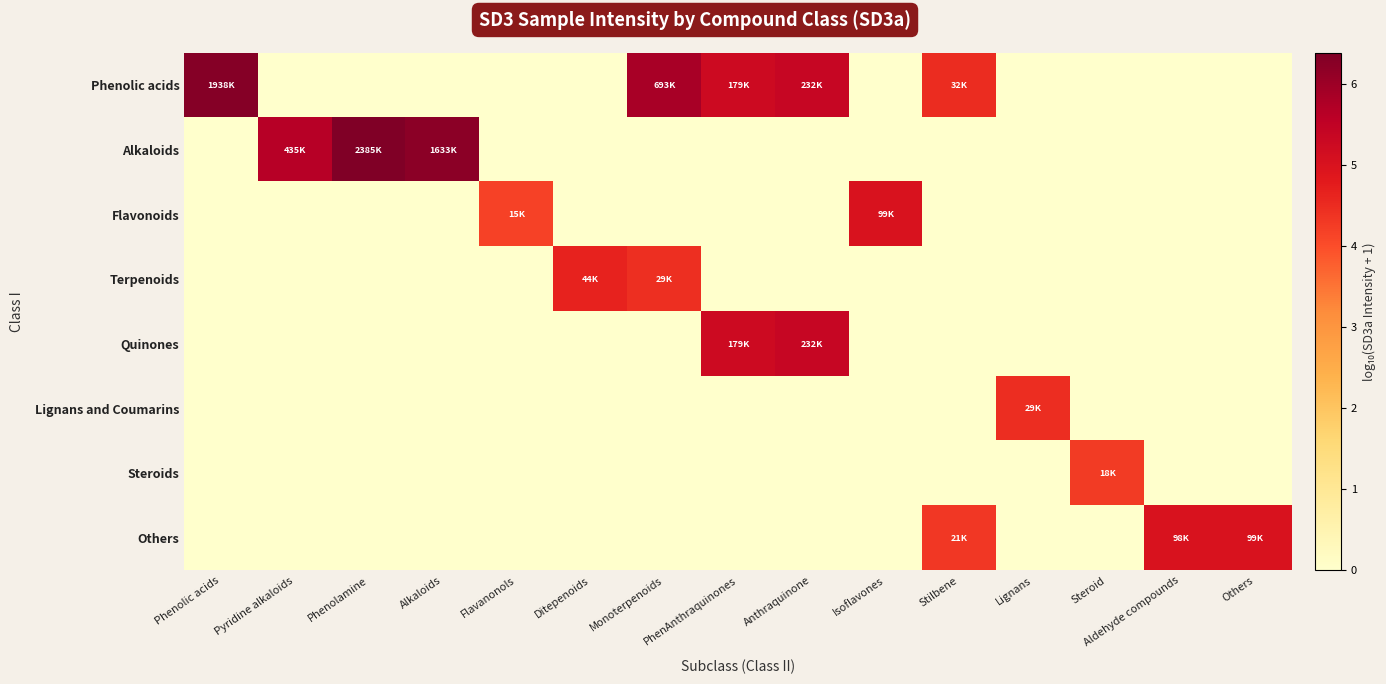

Reading right to left, what are all the values shown in this chart?

Phenolic acids: Others=0.0	Aldehyde compounds=0.0	Steroid=0.0	Lignans=0.0	Stilbene=4.5	Isoflavones=0.0	Anthraquinone=5.4	PhenAnthraquinones=5.3	Monoterpenoids=5.8	Ditepenoids=0.0	Flavanonols=0.0	Alkaloids=0.0	Phenolamine=0.0	Pyridine alkaloids=0.0	Phenolic acids=6.3
Alkaloids: Others=0.0	Aldehyde compounds=0.0	Steroid=0.0	Lignans=0.0	Stilbene=0.0	Isoflavones=0.0	Anthraquinone=0.0	PhenAnthraquinones=0.0	Monoterpenoids=0.0	Ditepenoids=0.0	Flavanonols=0.0	Alkaloids=6.2	Phenolamine=6.4	Pyridine alkaloids=5.6	Phenolic acids=0.0
Flavonoids: Others=0.0	Aldehyde compounds=0.0	Steroid=0.0	Lignans=0.0	Stilbene=0.0	Isoflavones=5.0	Anthraquinone=0.0	PhenAnthraquinones=0.0	Monoterpenoids=0.0	Ditepenoids=0.0	Flavanonols=4.2	Alkaloids=0.0	Phenolamine=0.0	Pyridine alkaloids=0.0	Phenolic acids=0.0
Terpenoids: Others=0.0	Aldehyde compounds=0.0	Steroid=0.0	Lignans=0.0	Stilbene=0.0	Isoflavones=0.0	Anthraquinone=0.0	PhenAnthraquinones=0.0	Monoterpenoids=4.5	Ditepenoids=4.6	Flavanonols=0.0	Alkaloids=0.0	Phenolamine=0.0	Pyridine alkaloids=0.0	Phenolic acids=0.0
Quinones: Others=0.0	Aldehyde compounds=0.0	Steroid=0.0	Lignans=0.0	Stilbene=0.0	Isoflavones=0.0	Anthraquinone=5.4	PhenAnthraquinones=5.3	Monoterpenoids=0.0	Ditepenoids=0.0	Flavanonols=0.0	Alkaloids=0.0	Phenolamine=0.0	Pyridine alkaloids=0.0	Phenolic acids=0.0
Lignans and Coumarins: Others=0.0	Aldehyde compounds=0.0	Steroid=0.0	Lignans=4.5	Stilbene=0.0	Isoflavones=0.0	Anthraquinone=0.0	PhenAnthraquinones=0.0	Monoterpenoids=0.0	Ditepenoids=0.0	Flavanonols=0.0	Alkaloids=0.0	Phenolamine=0.0	Pyridine alkaloids=0.0	Phenolic acids=0.0
Steroids: Others=0.0	Aldehyde compounds=0.0	Steroid=4.3	Lignans=0.0	Stilbene=0.0	Isoflavones=0.0	Anthraquinone=0.0	PhenAnthraquinones=0.0	Monoterpenoids=0.0	Ditepenoids=0.0	Flavanonols=0.0	Alkaloids=0.0	Phenolamine=0.0	Pyridine alkaloids=0.0	Phenolic acids=0.0
Others: Others=5.0	Aldehyde compounds=5.0	Steroid=0.0	Lignans=0.0	Stilbene=4.3	Isoflavones=0.0	Anthraquinone=0.0	PhenAnthraquinones=0.0	Monoterpenoids=0.0	Ditepenoids=0.0	Flavanonols=0.0	Alkaloids=0.0	Phenolamine=0.0	Pyridine alkaloids=0.0	Phenolic acids=0.0